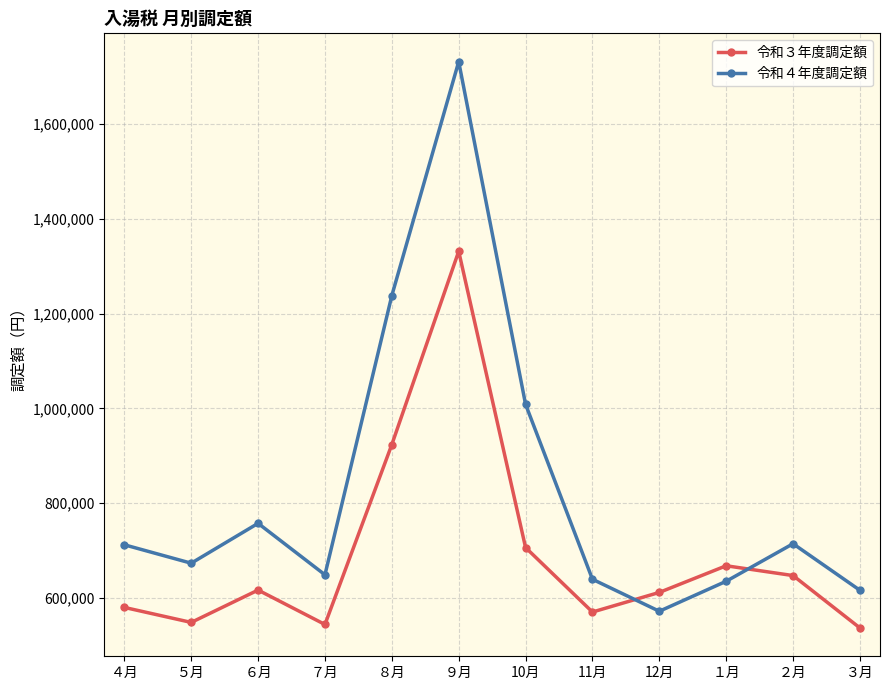

Which series has the largest range (max minus min)?

令和４年度調定額